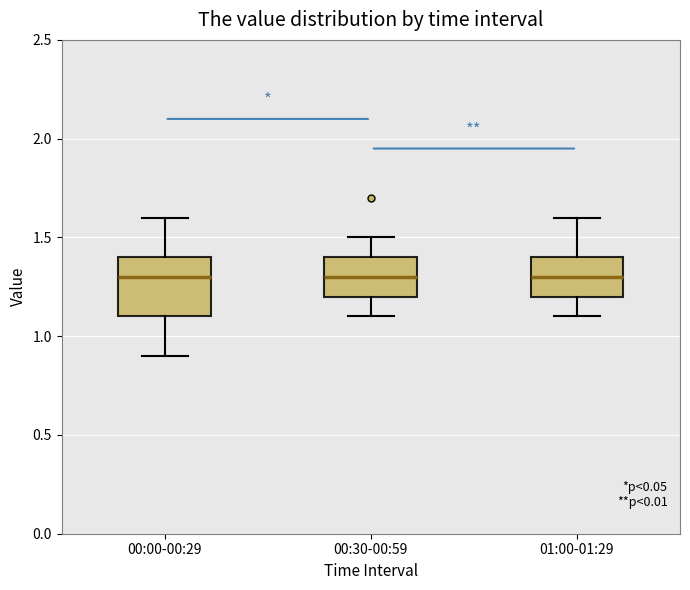

Reading left to right, read every box against the y-axis: the position of its median line, the range the box covers, and the ends of its whiskers. The values are not printed on the chart, so give them approximately, as read against the axis.

00:00-00:29: median 1.3, box 1.1 to 1.4, whiskers 0.9 to 1.6
00:30-00:59: median 1.3, box 1.2 to 1.4, whiskers 1.1 to 1.5
01:00-01:29: median 1.3, box 1.2 to 1.4, whiskers 1.1 to 1.6